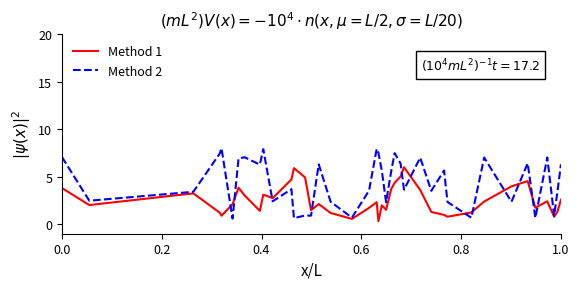

What is the highest value of the Method 2 series?

8.0